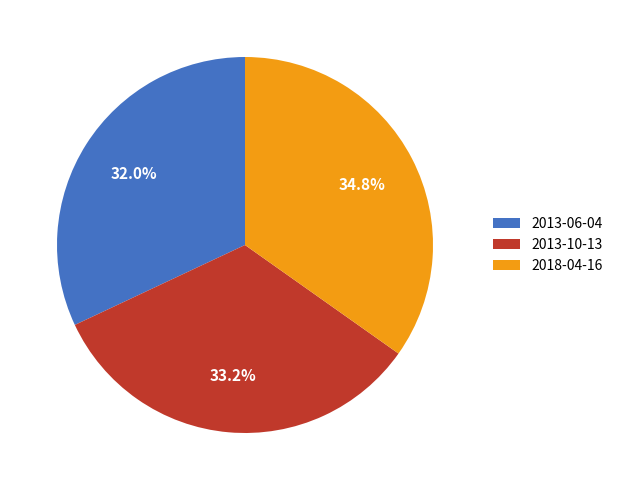

How many slices are in this pie chart?

3